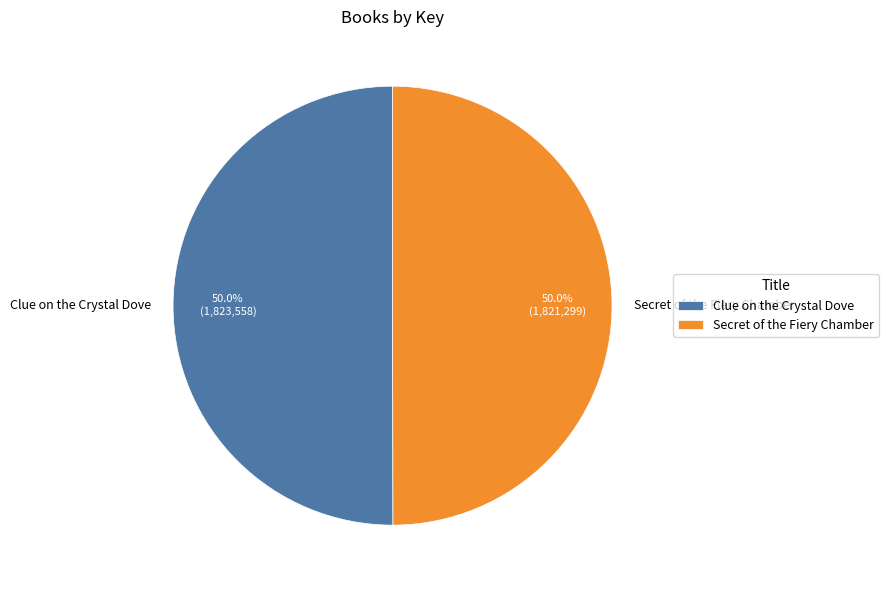

Combined, what portion of the pie is Clue on the Crystal Dove and Secret of the Fiery Chamber?

100.0%